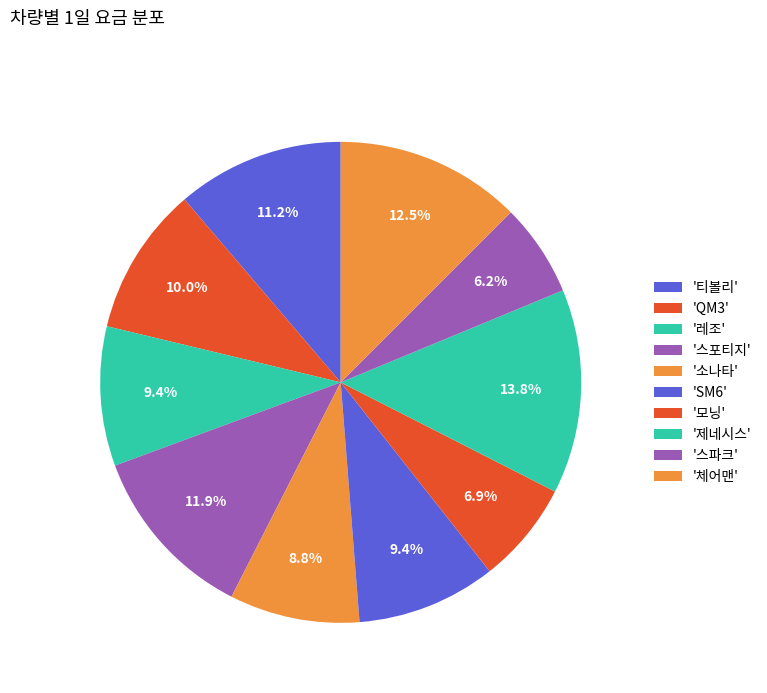

Which category has the smallest portion of the pie?

스파크